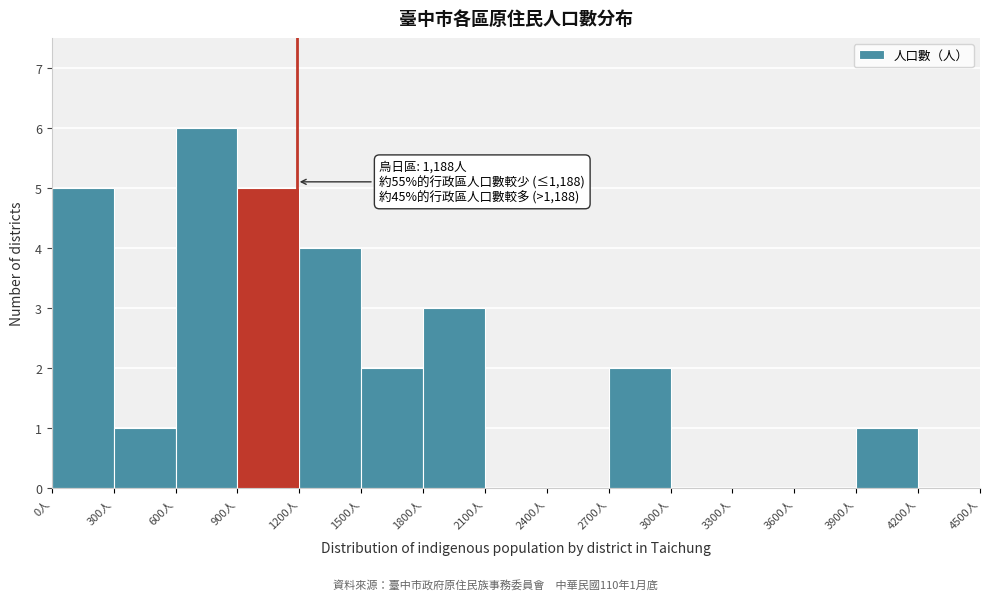

Which range on the x-axis has the tallest bar?

600 to 900